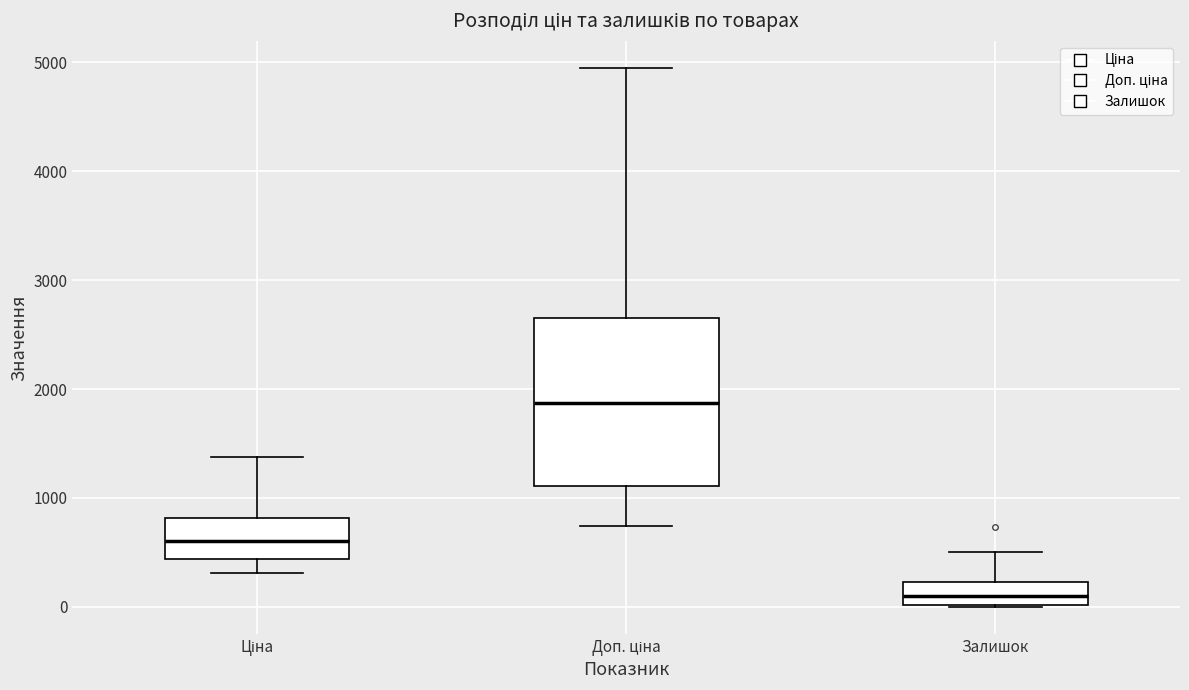

Reading left to right, transcribe this box plot: for each box, give where its median line is, the range the box spans, and where its two whiskers end, as read against the y-axis. The values are not printed on the chart, so give them approximately, as read against the axis.

Ціна: median 600, box 400 to 800, whiskers 300 to 1400
Доп. ціна: median 1900, box 1100 to 2600, whiskers 700 to 5000
Залишок: median 100, box 0 to 200, whiskers 0 to 500